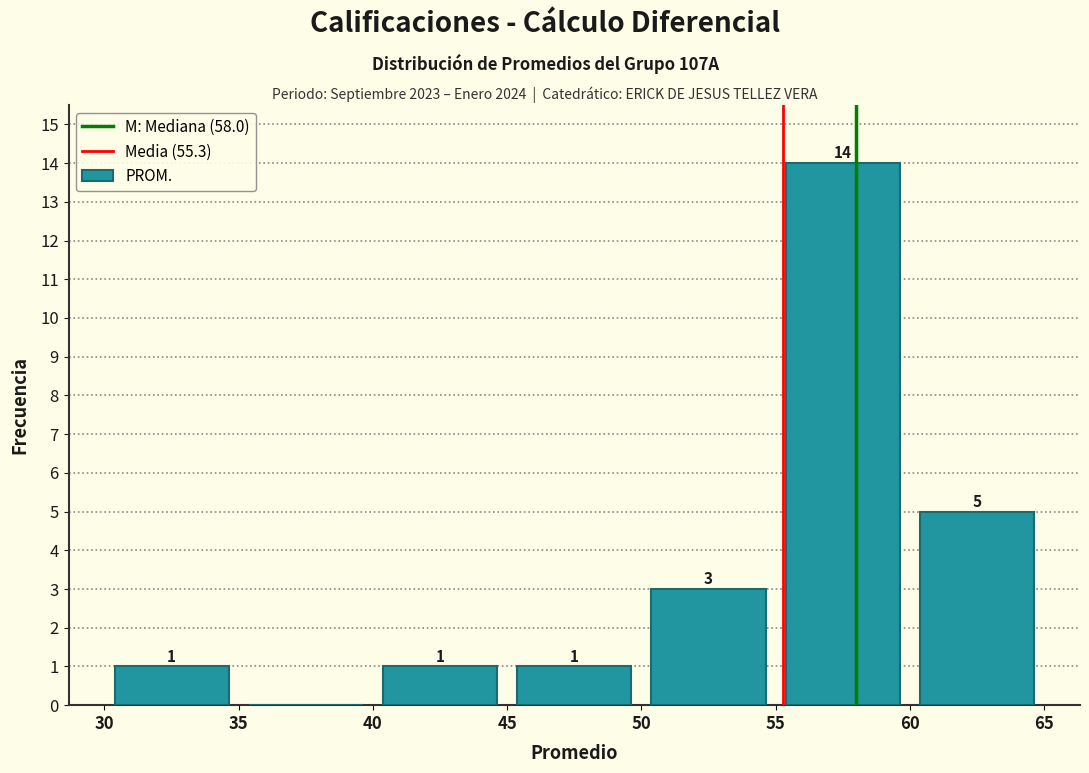

Which range on the x-axis has the tallest bar?

55 to 60